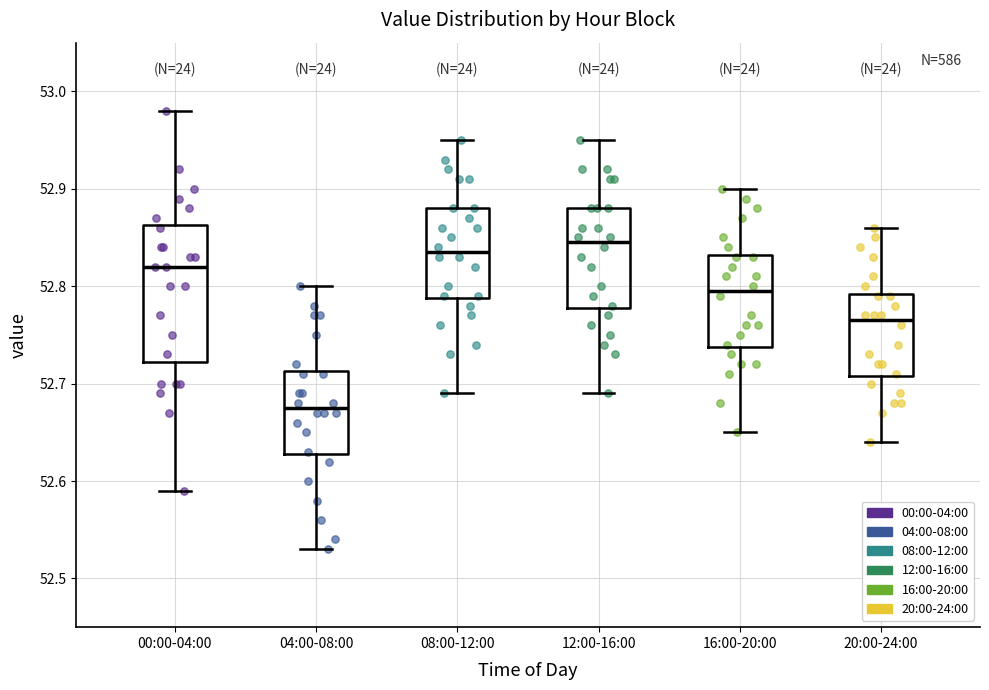

Where does the lower whisker of the box for 08:00-12:00 end on the y-axis? The values are not printed on the chart, so give them approximately, as read against the axis.

52.69